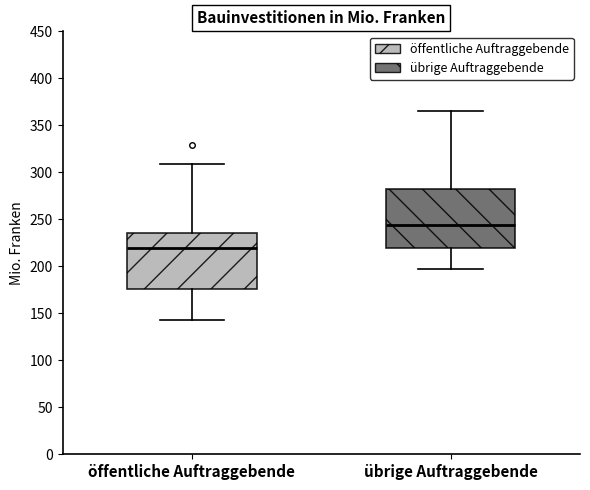

Reading left to right, read every box against the y-axis: the position of its median line, the range the box covers, and the ends of its whiskers. The values are not printed on the chart, so give them approximately, as read against the axis.

öffentliche Auftraggebende: median 220, box 175 to 235, whiskers 145 to 310
übrige Auftraggebende: median 245, box 220 to 280, whiskers 200 to 365